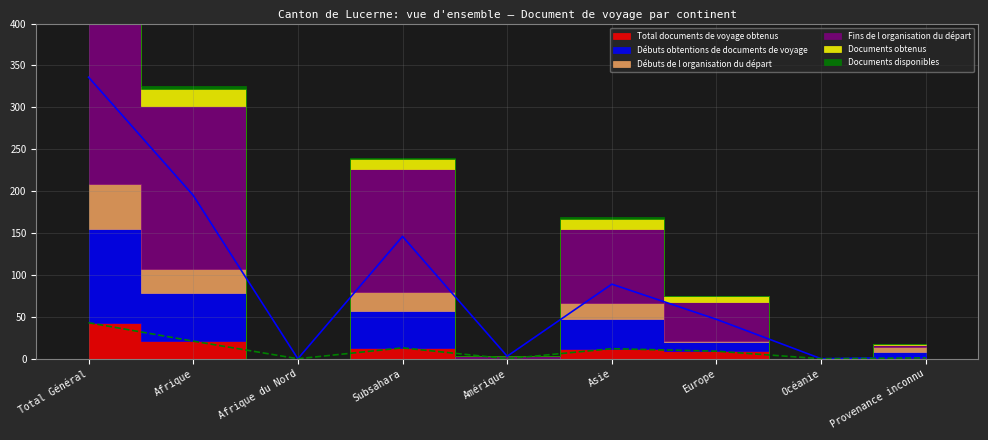

Reading left to right, list all the values displayed in this chart.

Total documents de voyage obtenus: Total Général=43	Afrique=21	Afrique du Nord=0	Subsahara=13	Amérique=0	Asie=12	Europe=9	Océanie=0	Provenance inconnu=1
Débuts obtentions de documents de voyage: Total Général=112	Afrique=58	Afrique du Nord=0	Subsahara=44	Amérique=0	Asie=36	Europe=11	Océanie=0	Provenance inconnu=7
Débuts de l organisation du départ: Total Général=53	Afrique=28	Afrique du Nord=0	Subsahara=23	Amérique=0	Asie=18	Europe=1	Océanie=0	Provenance inconnu=6
Fins de l organisation du départ: Total Général=336	Afrique=195	Afrique du Nord=0	Subsahara=146	Amérique=3	Asie=89	Europe=47	Océanie=0	Provenance inconnu=2
Documents obtenus: Total Général=40	Afrique=20	Afrique du Nord=0	Subsahara=12	Amérique=0	Asie=12	Europe=7	Océanie=0	Provenance inconnu=1
Documents disponibles: Total Général=5	Afrique=3	Afrique du Nord=0	Subsahara=2	Amérique=0	Asie=2	Europe=0	Océanie=0	Provenance inconnu=0